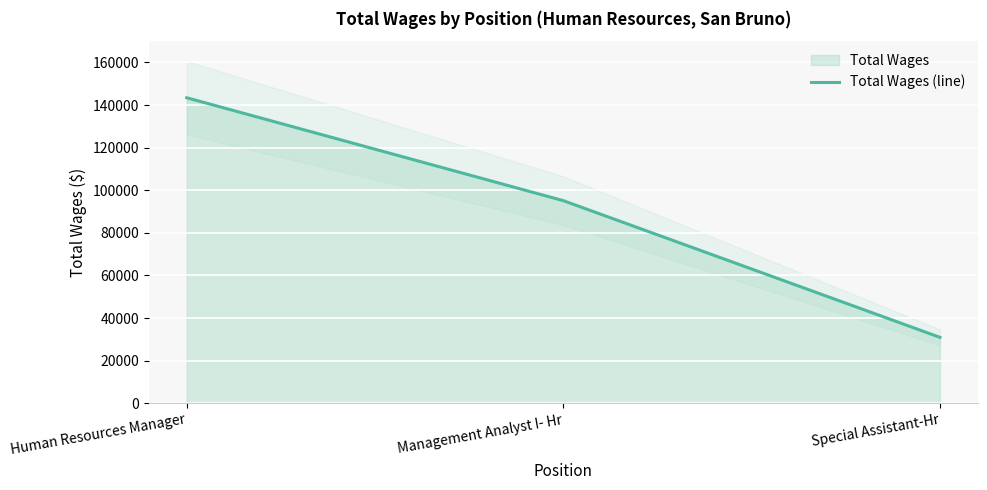

Reading left to right, list all the values displayed in this chart.

143433	95112	30933